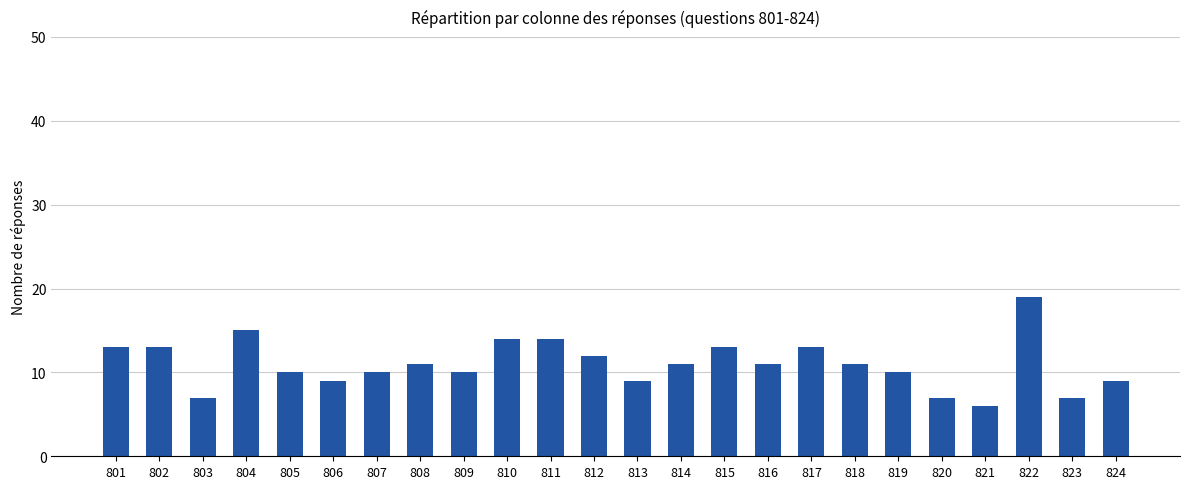

What is the sum of all values?

264